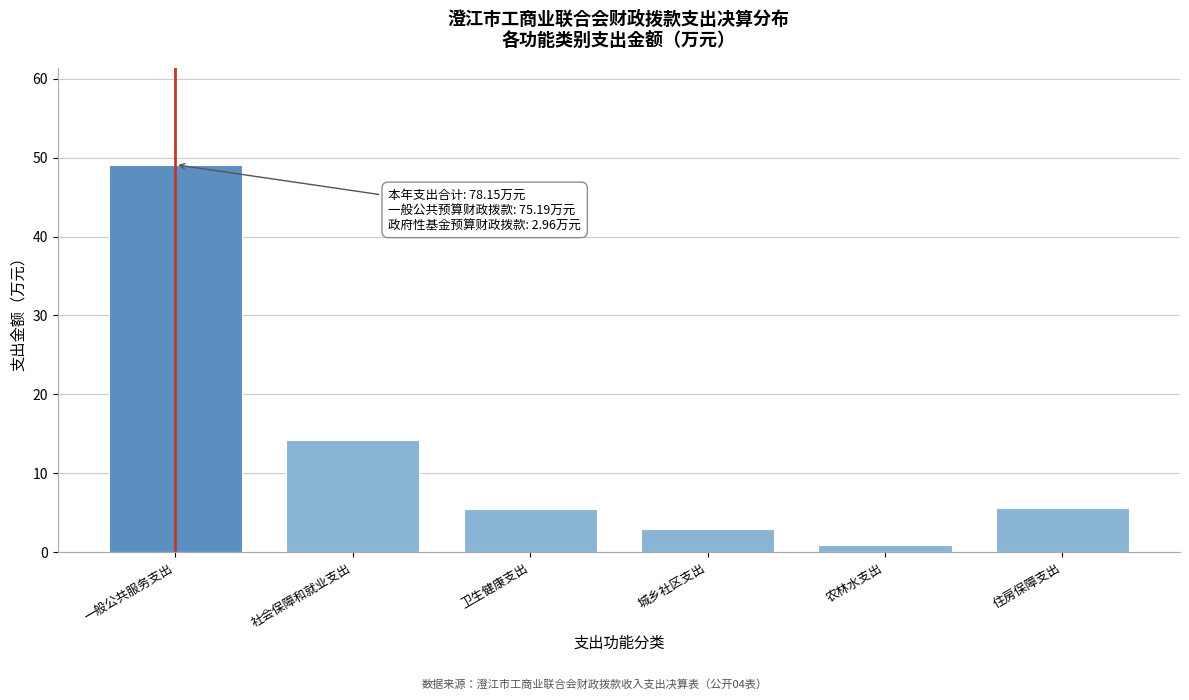

What is the sum of all values?

78.2